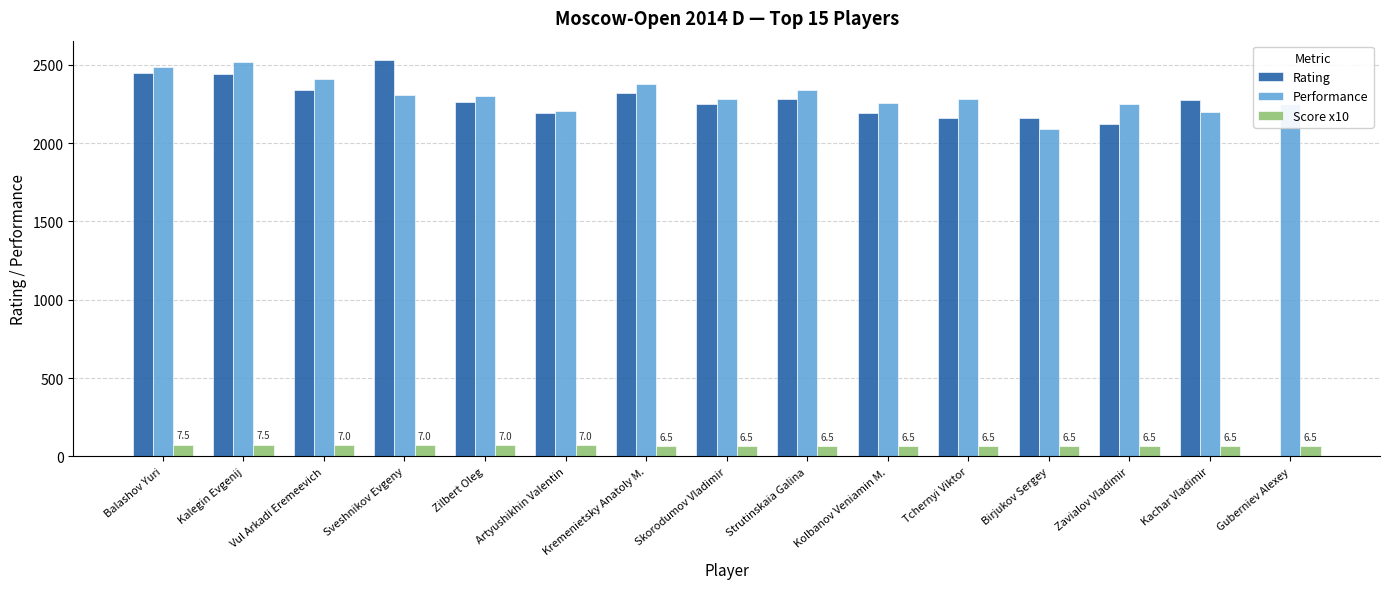

What is the maximum value shown in the chart?

2528